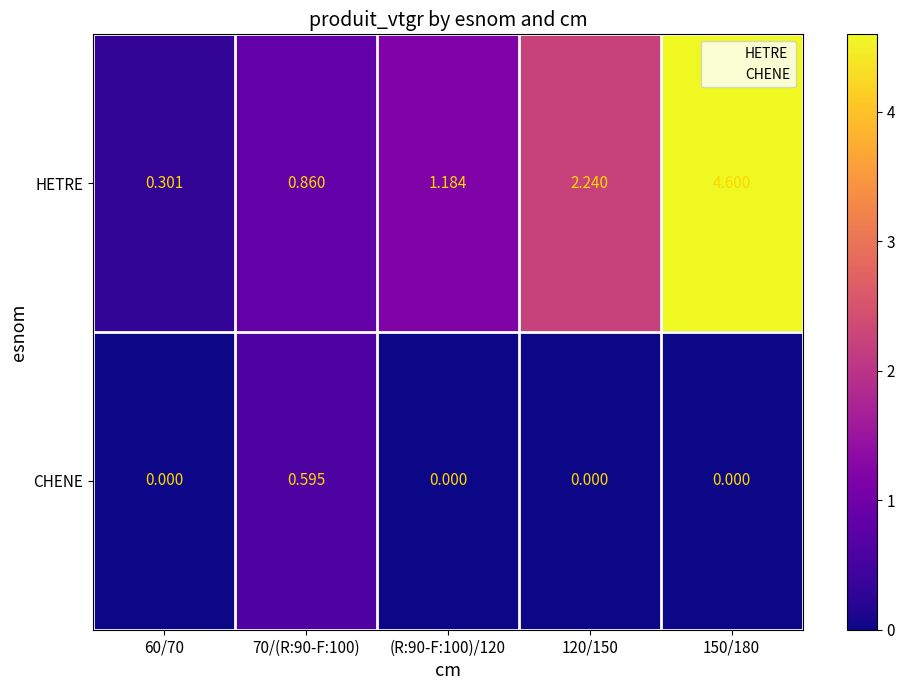

Between 60/70 and (R:90-F:100)/120, which series saw the biggest shift?

HETRE